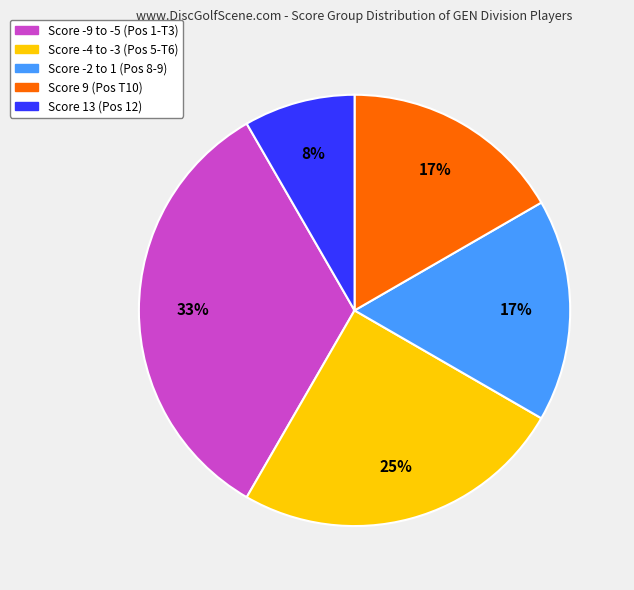

To the nearest percent, what is the average slice percentage?

20%